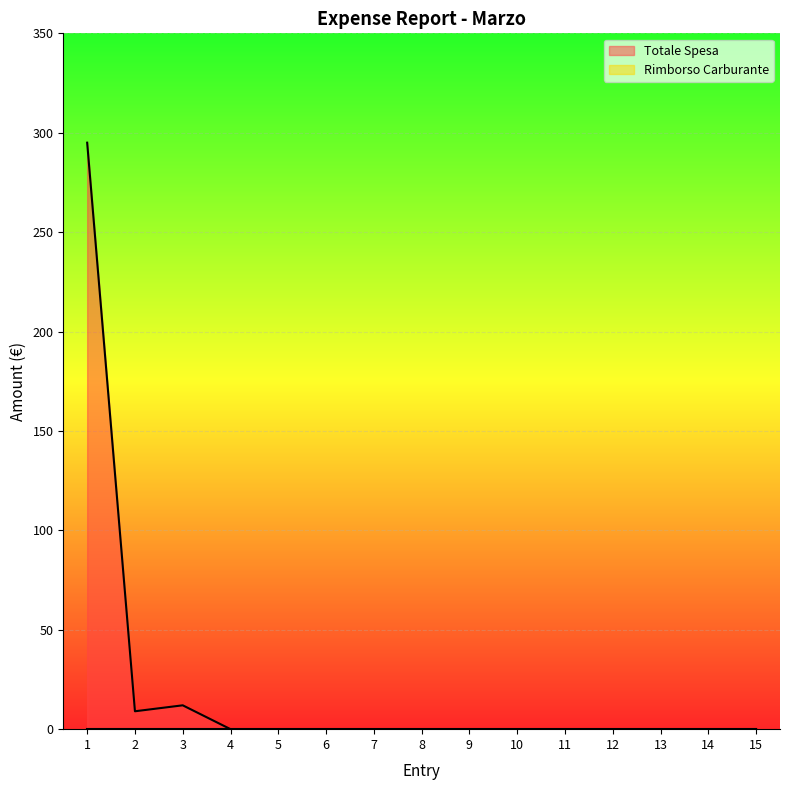

Which category has the lowest value across all series?

4